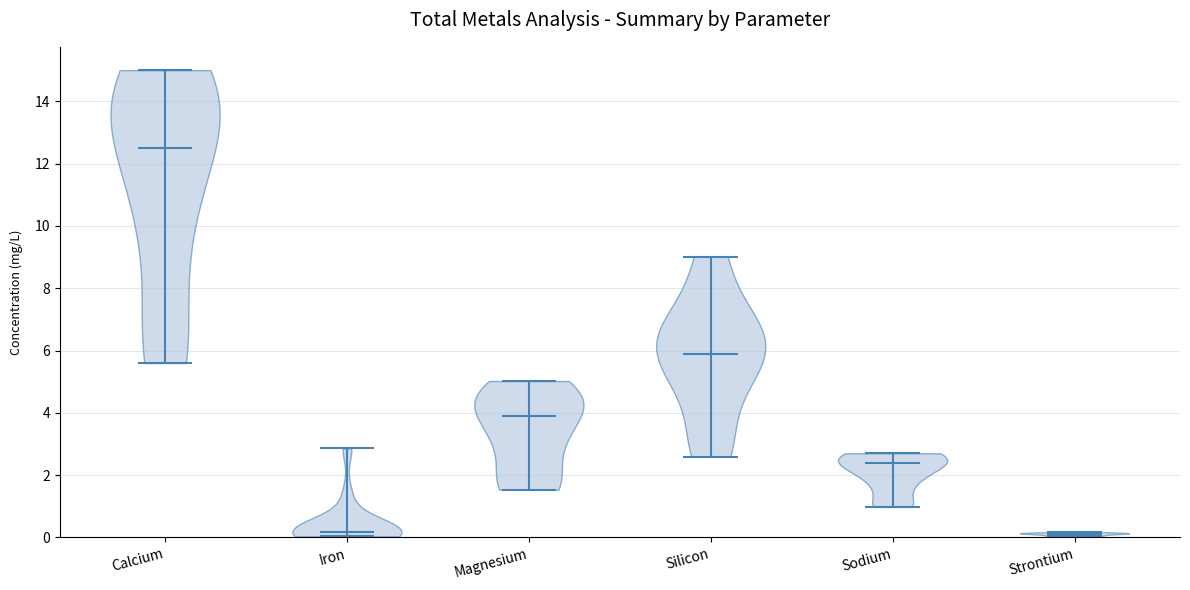

Reading left to right, read every violin against the y-axis: where its median line is, and the lowest and highest points it reaches. The values are not printed on the chart, so give them approximately, as read against the axis.

Calcium: median line 12.6, lowest point 5.6, highest point 15.0
Iron: median line 0.2, lowest point 0.0, highest point 2.8
Magnesium: median line 3.8, lowest point 1.6, highest point 5.0
Silicon: median line 6.0, lowest point 2.6, highest point 9.0
Sodium: median line 2.4, lowest point 1.0, highest point 2.8
Strontium: median line 0.2, lowest point 0.0, highest point 0.2